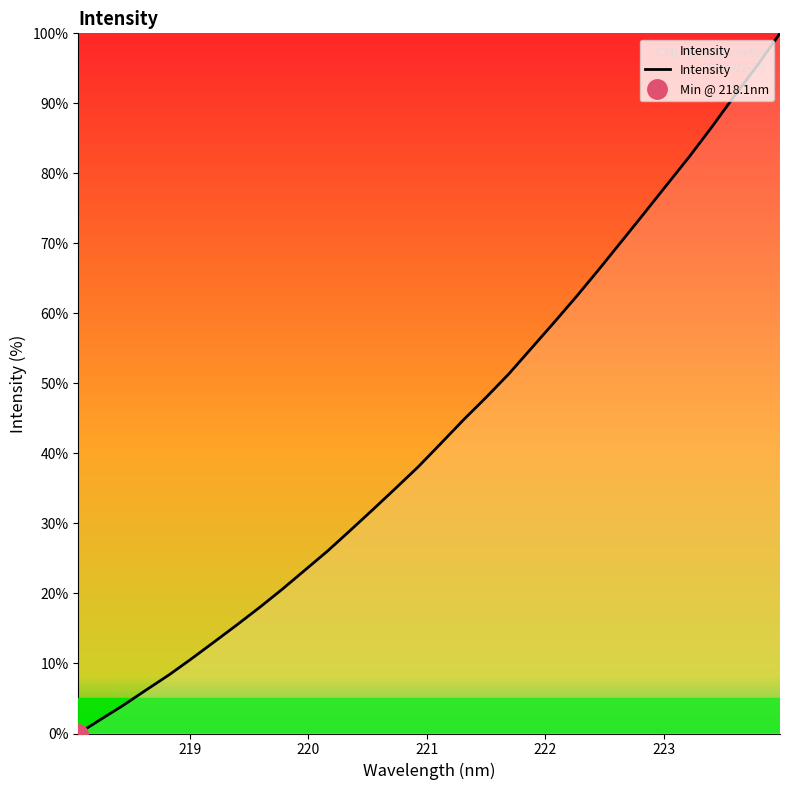

What is the highest value of the Intensity series?

100.0